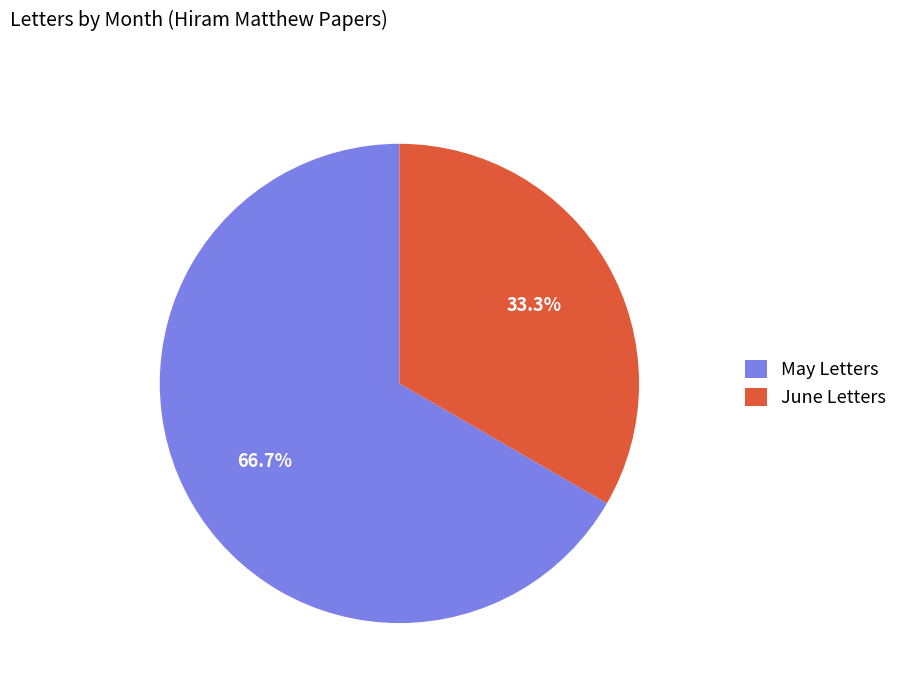

What is the total percentage of May Letters and June Letters?

100.0%